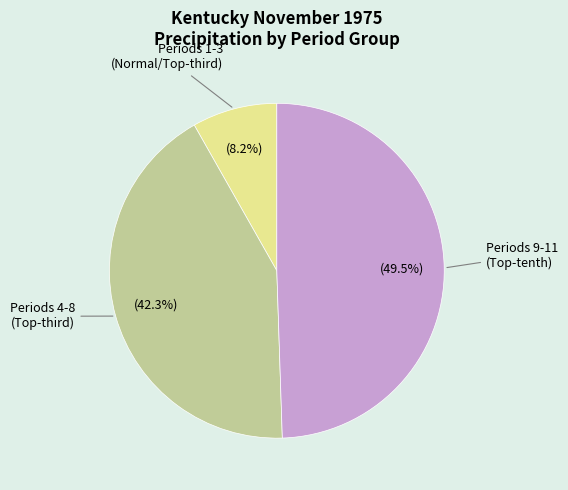

Is there any slice that represents more than half of the pie?

No